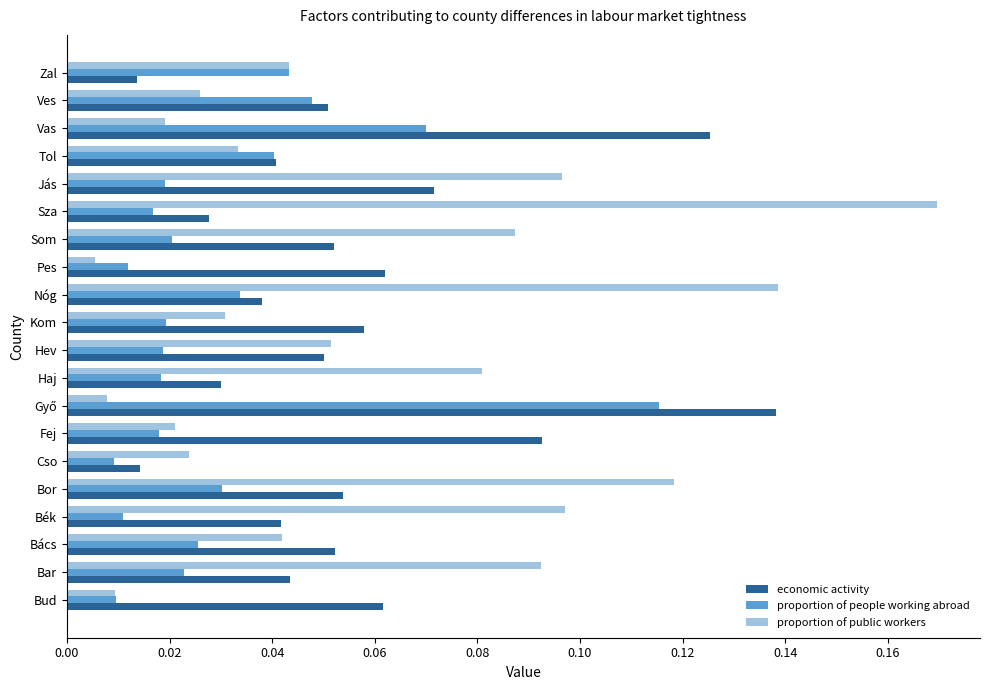

What is the sum of all economic activity values?

1.1